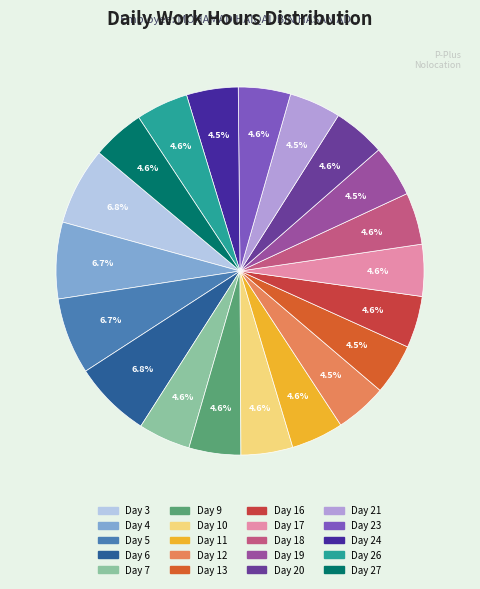

To the nearest percent, what is the difference between the largest and smallest slice percentages?

2%